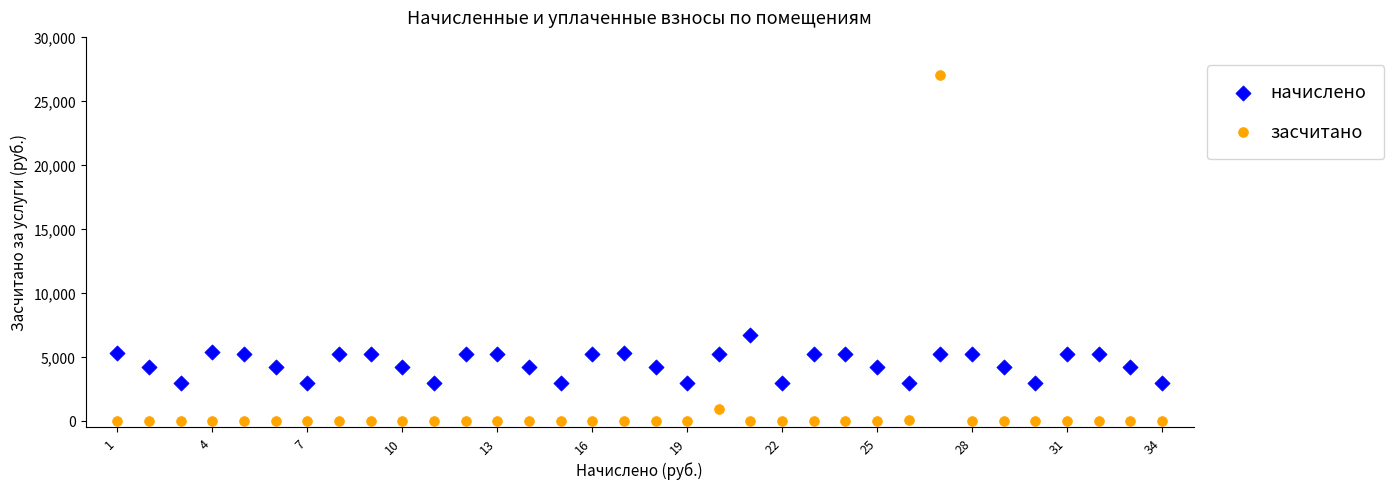

Across all data points, what is the range of X values (max minus min)?

33.0